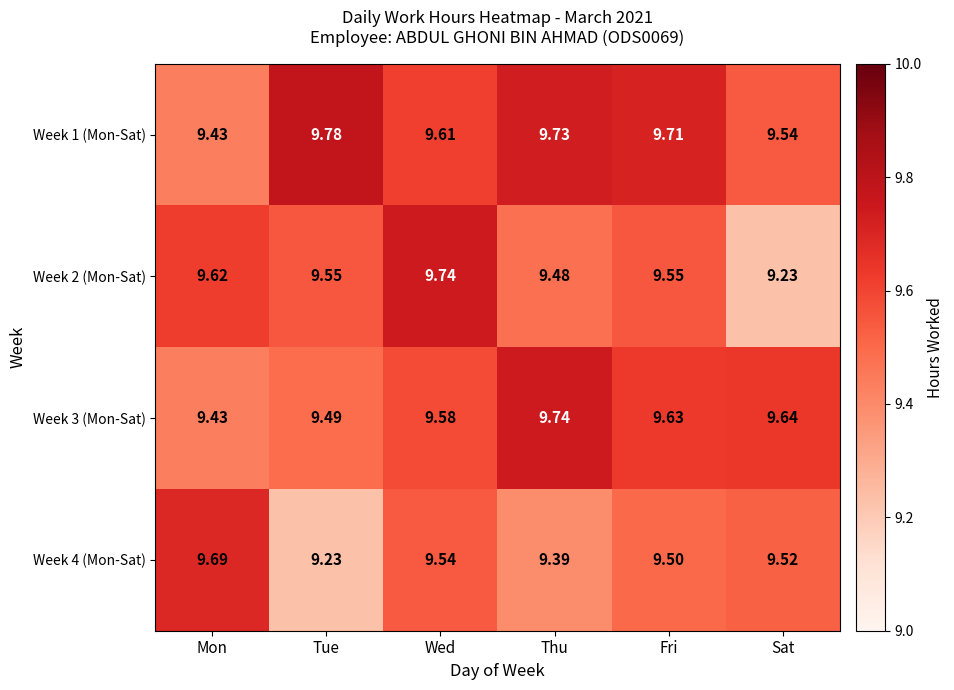

Is the value of Week 1 (Mon-Sat) at Wed greater than the value of Week 3 (Mon-Sat) at Sat?

No